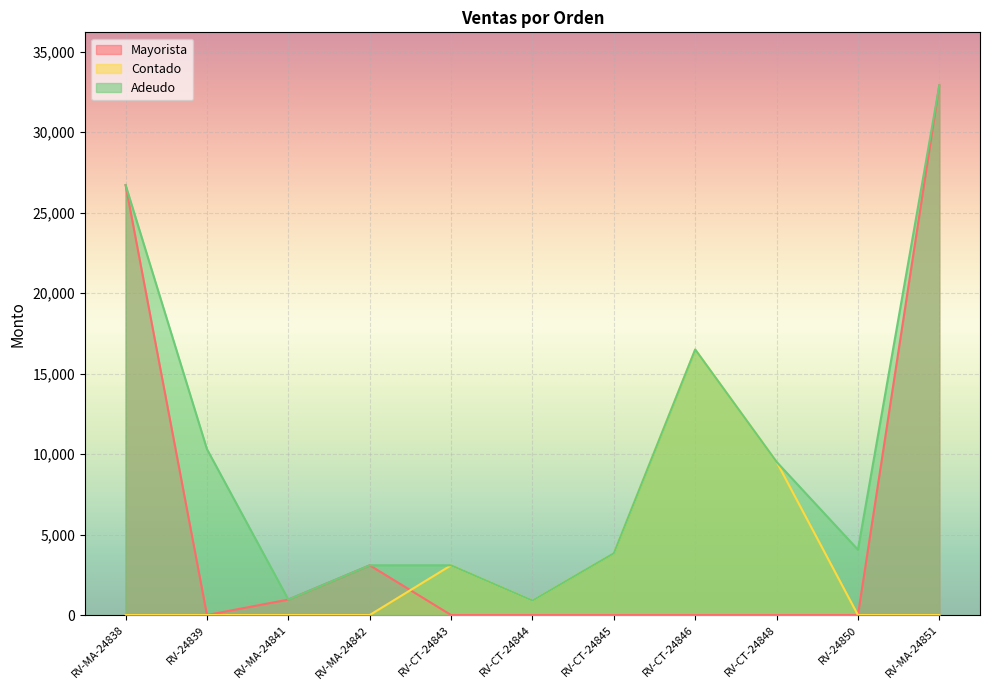

Rank the series by their average value, from lowest to highest.

Contado, Mayorista, Adeudo